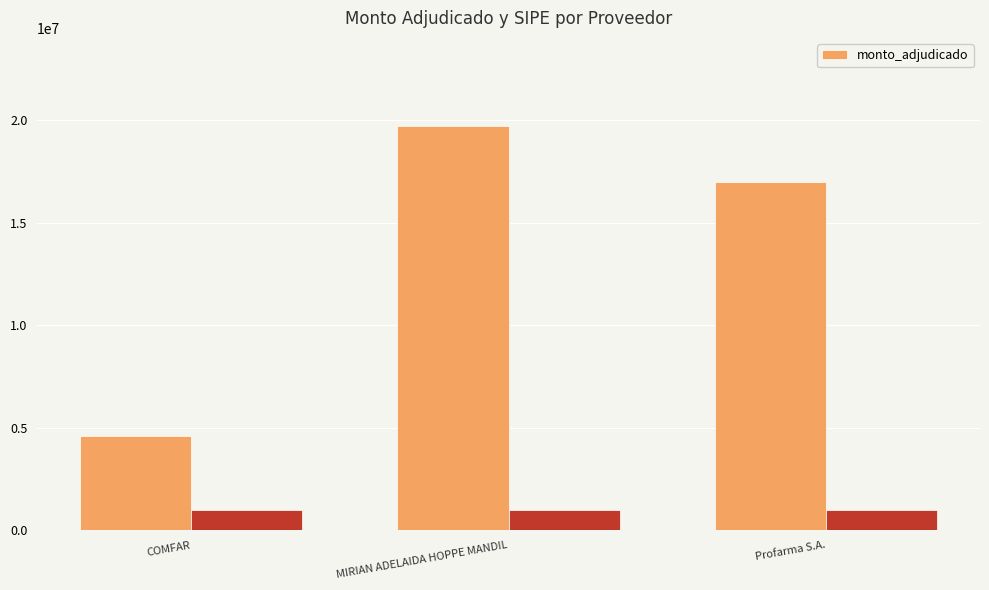

Which has a higher value, MIRIAN ADELAIDA HOPPE MANDIL or Profarma S.A.?

MIRIAN ADELAIDA HOPPE MANDIL